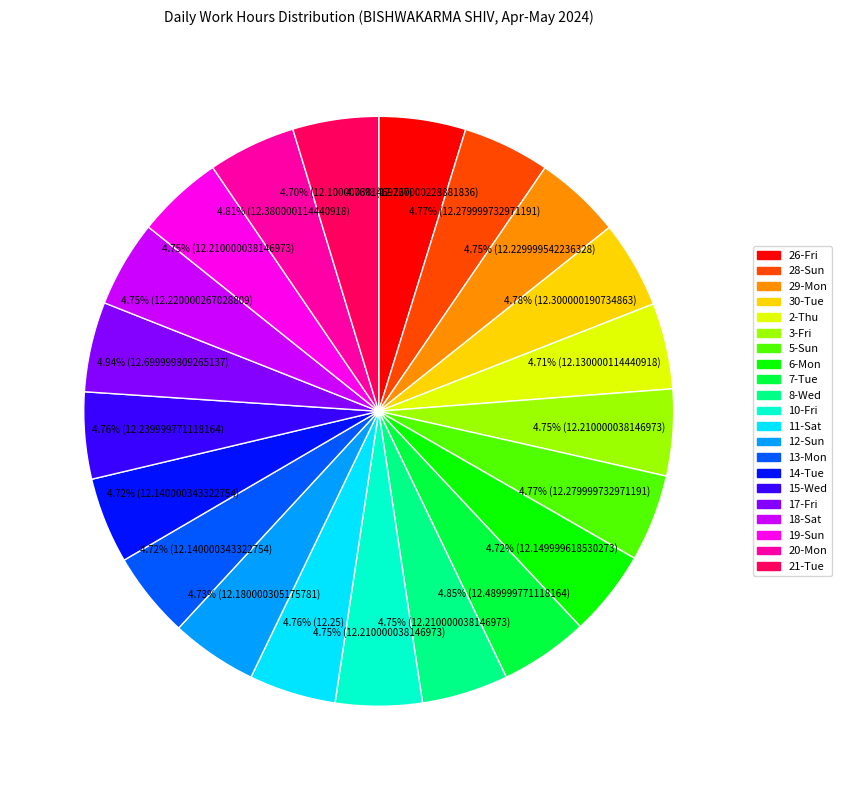

What is the ratio of the value at 6-Mon to the value at 2-Thu?

1.0